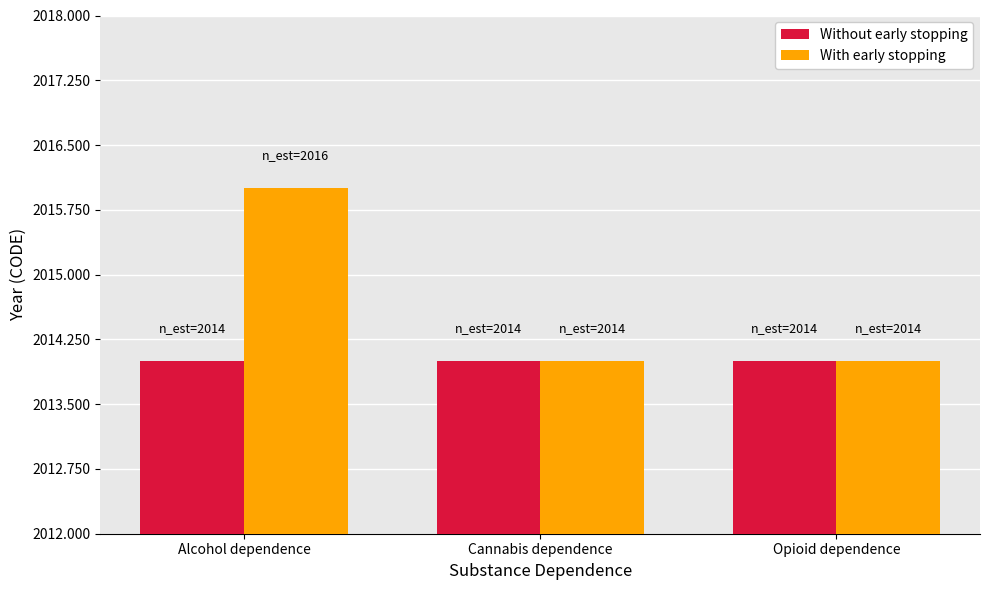

At which category does the chart reach its peak across all series?

Alcohol dependence